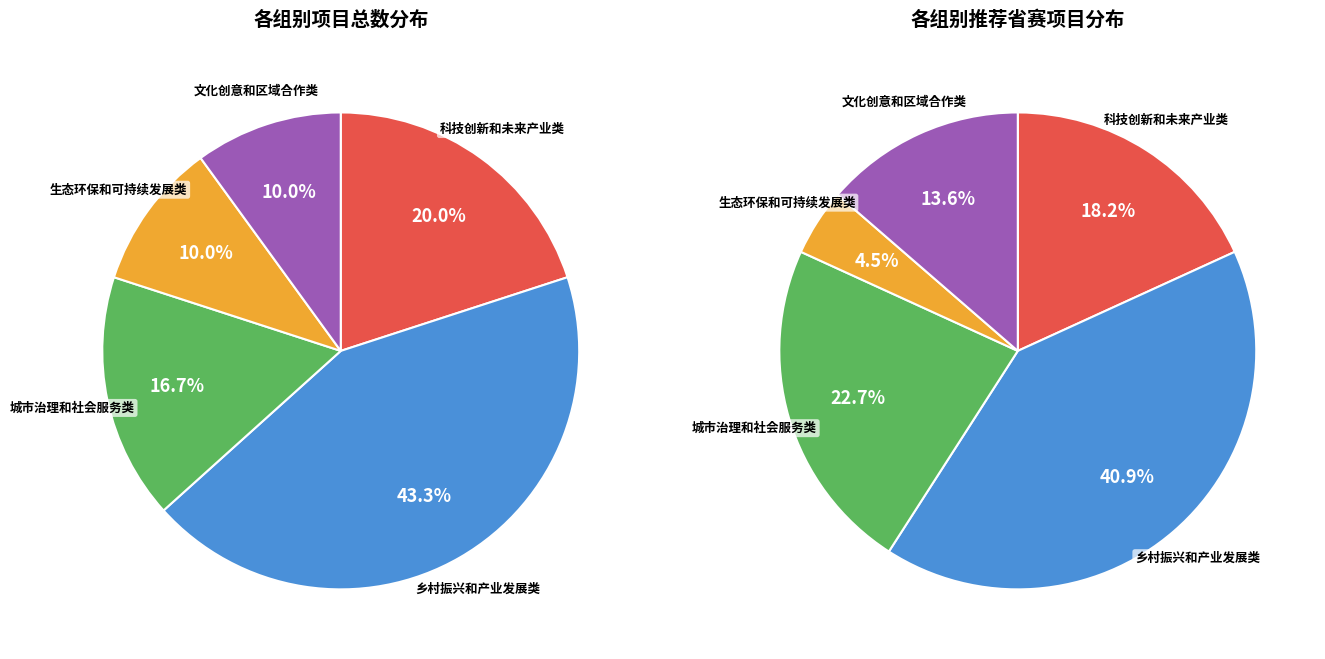

To the nearest percent, what is the average slice percentage?

20%